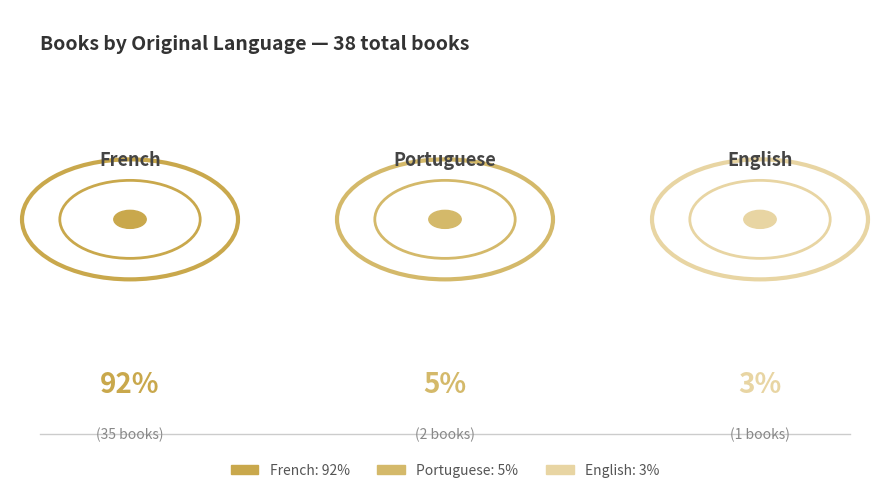

Which slice is the largest?

French